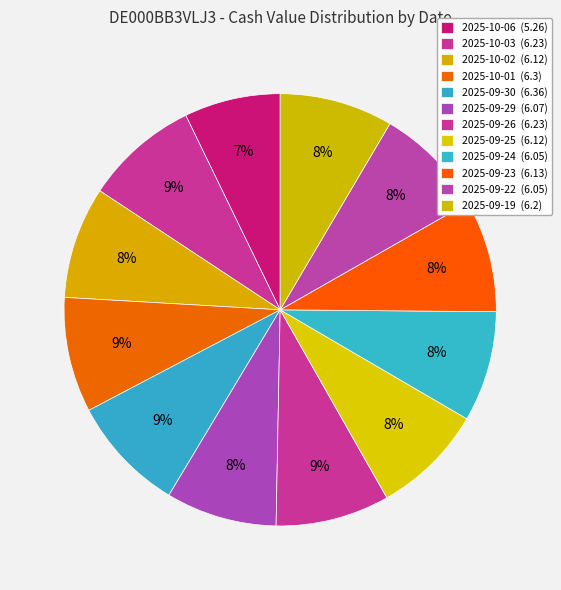

Rank the categories by value from highest to lowest.

2025-09-30, 2025-10-01, 2025-10-03, 2025-09-26, 2025-09-19, 2025-09-23, 2025-10-02, 2025-09-25, 2025-09-29, 2025-09-24, 2025-09-22, 2025-10-06